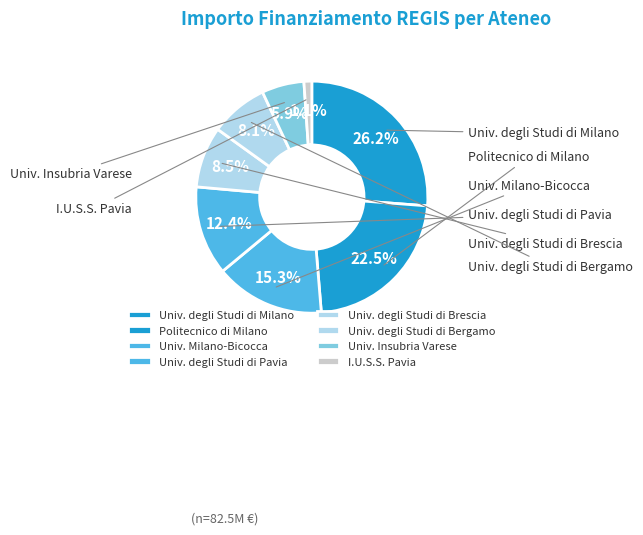

Rank the categories by value from lowest to highest.

I.U.S.S. ISTITUTO UNIVERSITARIO, UNIVERSITA DEGLI STUDI INSUBRIA VARESE, UNIVERSITA DEGLI STUDI DI BERGAMO, UNIVERSITA DEGLI STUDI DI BRESCIA, UNIVERSITA DEGLI STUDI DI PAVIA, UNIVERSITA DEGLI STUDI DI MILANO-BICOCCA, POLITECNICO DI MILANO, UNIVERSITA DEGLI STUDI DI MILANO